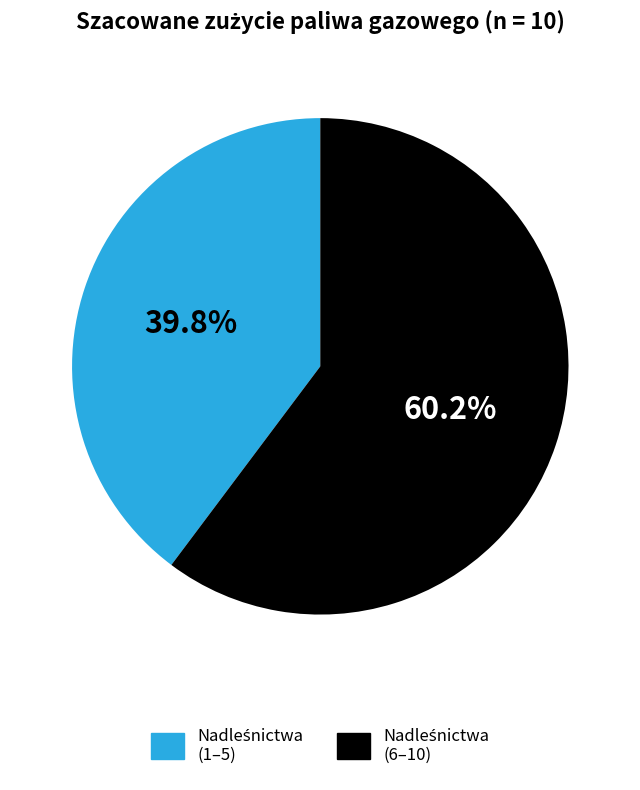

How many segments does this pie chart have?

2